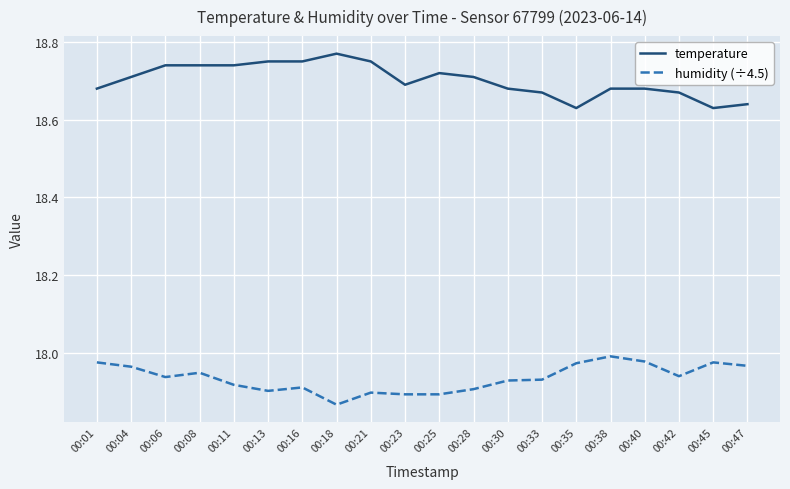

Which category has the highest value in the temperature series?

00:18